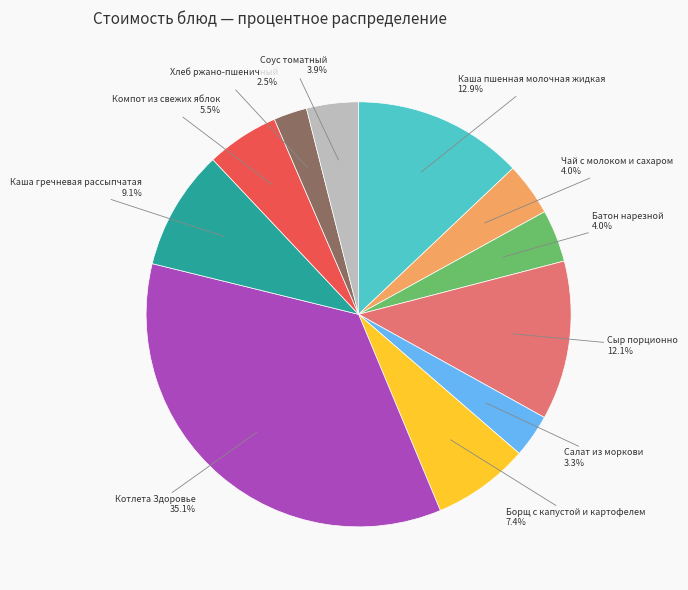

To the nearest percent, what portion does Борщ с капустой и картофелем represent?

7%